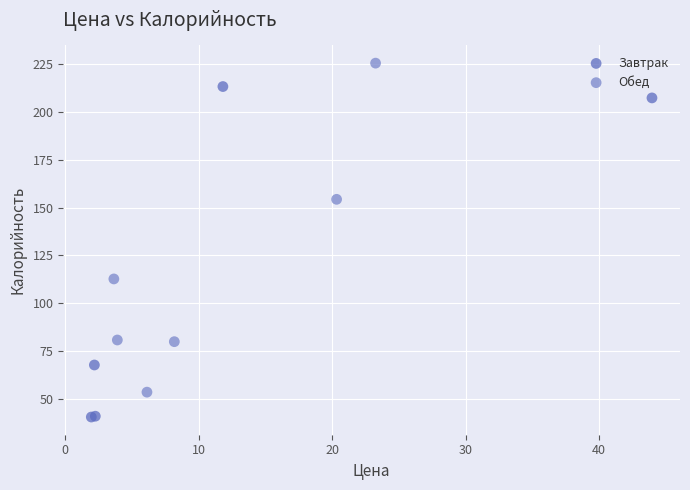

Which series contains the highest Y value?

Обед